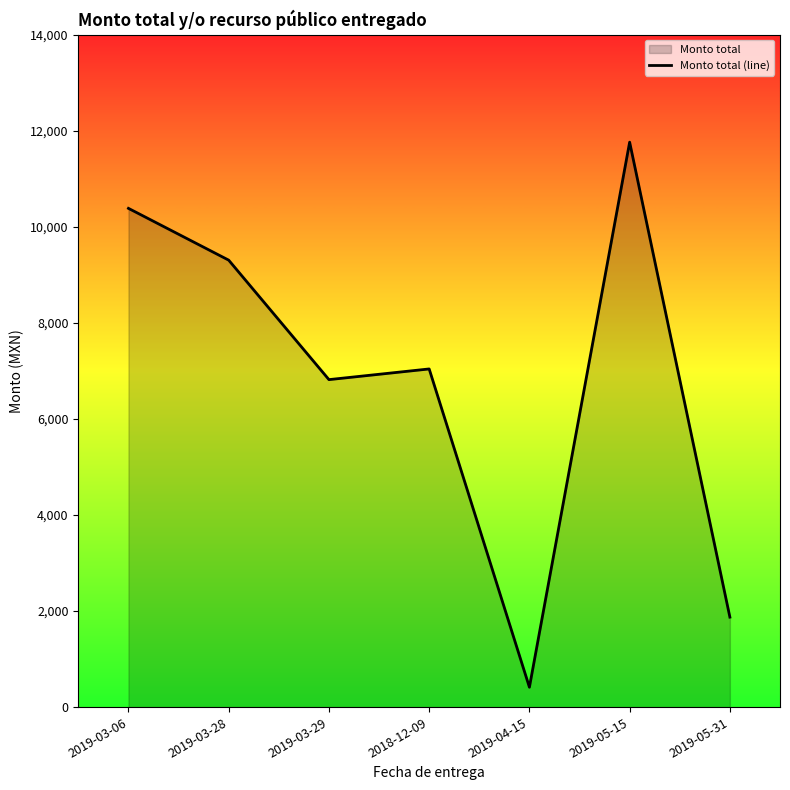

Which has a higher value, 2019-03-06 or 2018-12-09?

2019-03-06